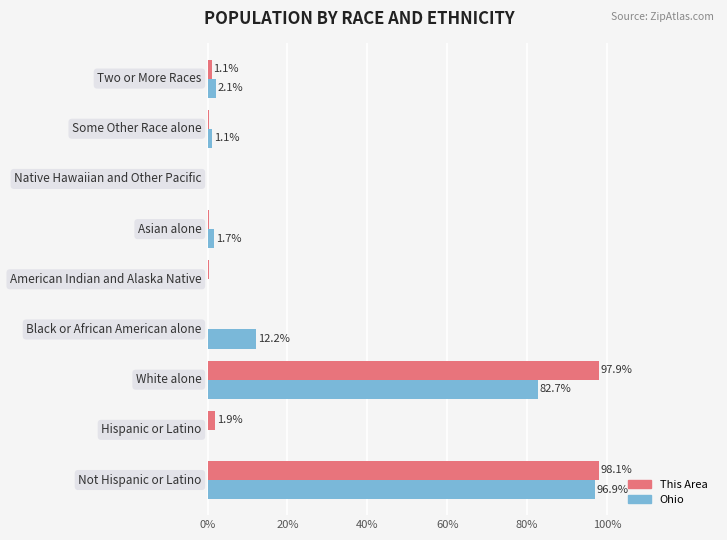

Which series has the largest total across all categories?

This Area